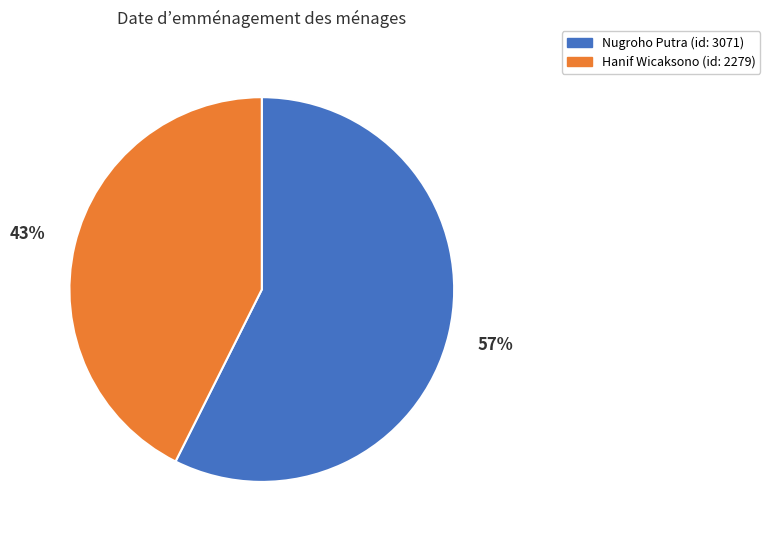

Rank the categories by value from lowest to highest.

Hanif Wicaksono, Nugroho Putra